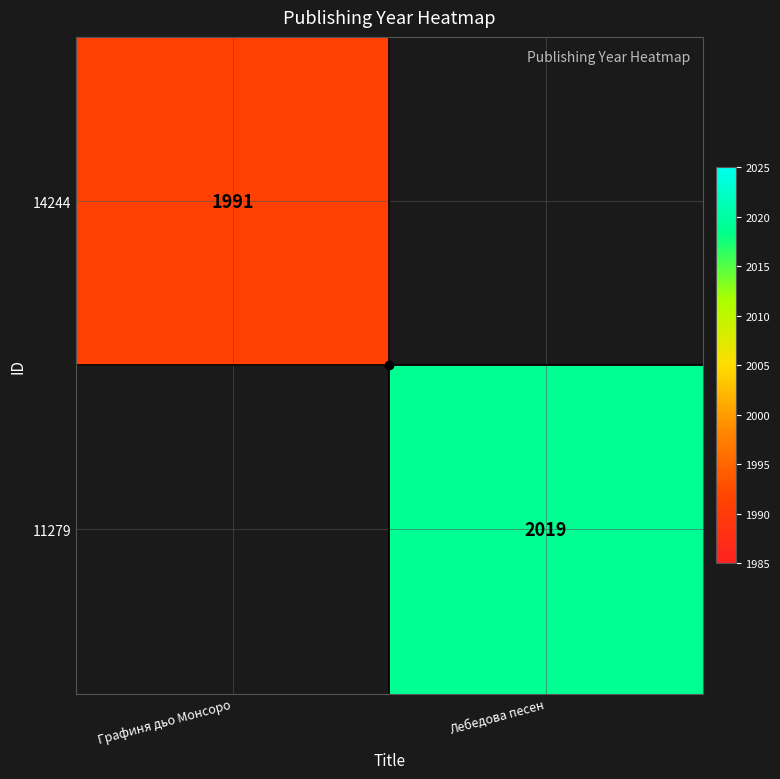

The 11279 series shows 2019 at Лебедова песен. True or false?

True